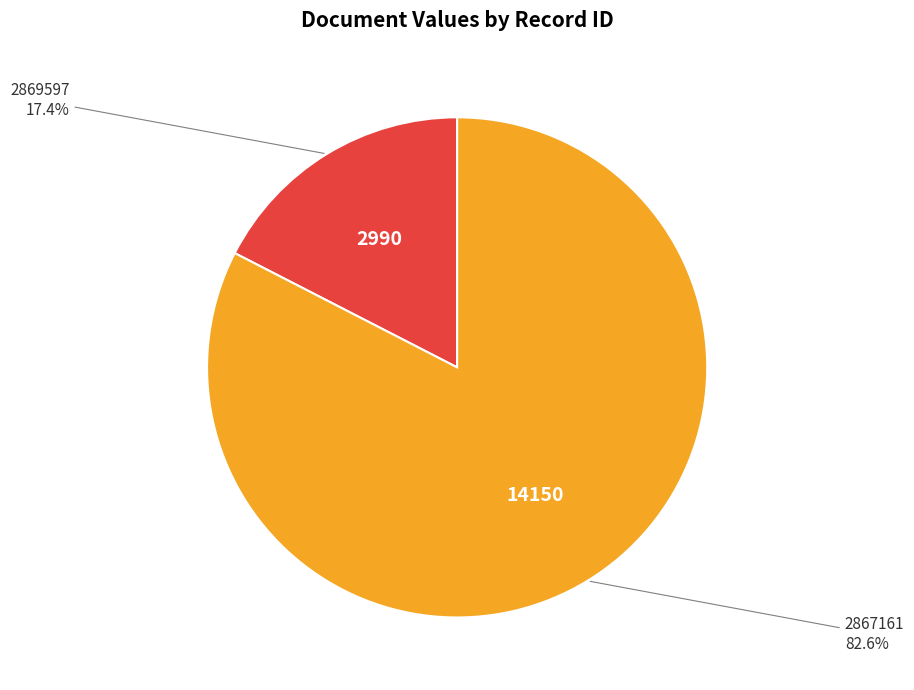

Is it true that 2869597 is 17% of the pie?

True